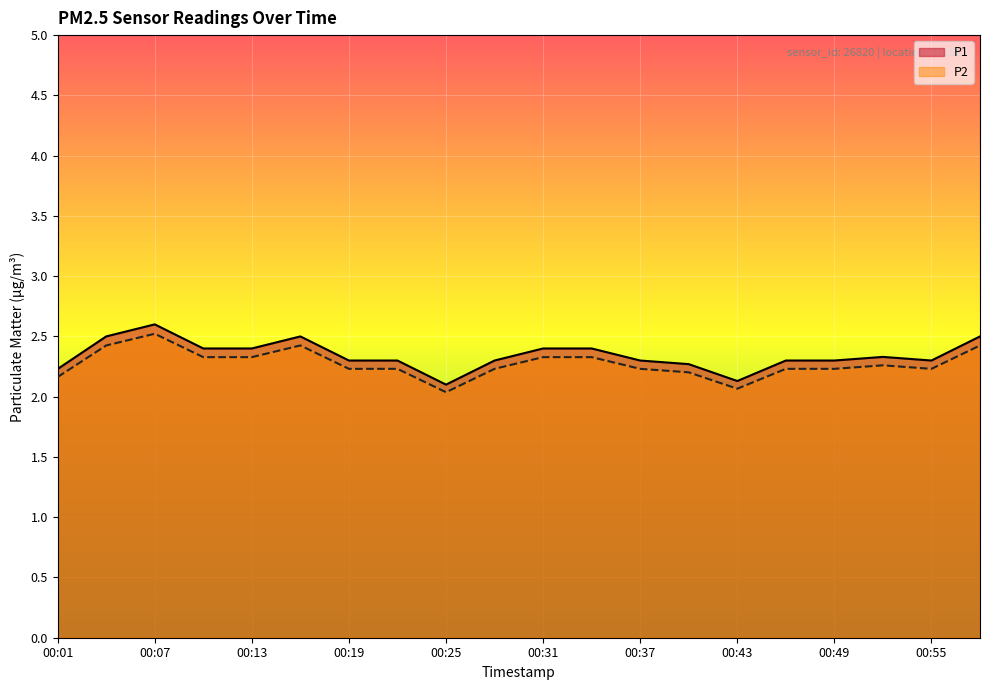

How many lines are shown in the chart?

2